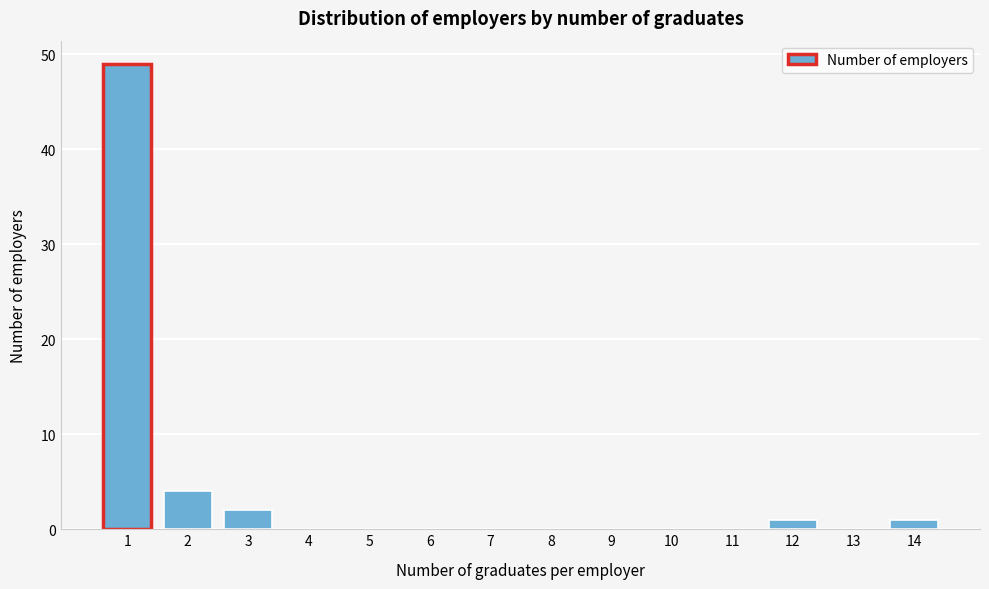

Reading right to left, extract all data points from this chart.

14=1	13=0	12=1	11=0	10=0	9=0	8=0	7=0	6=0	5=0	4=0	3=2	2=4	1=49